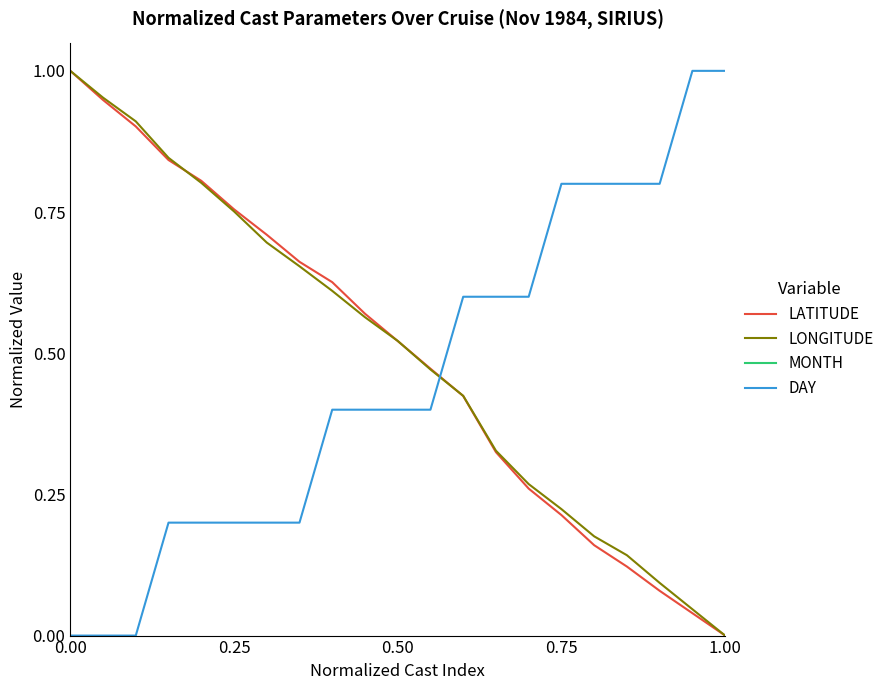

Is this an area chart (filled region under the line)?

No